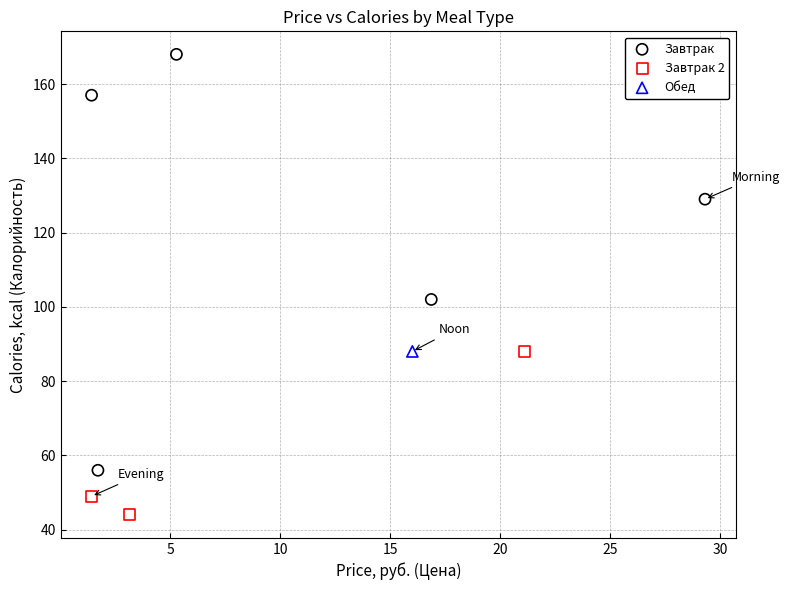

Which series reaches the minimum Y coordinate?

Завтрак 2